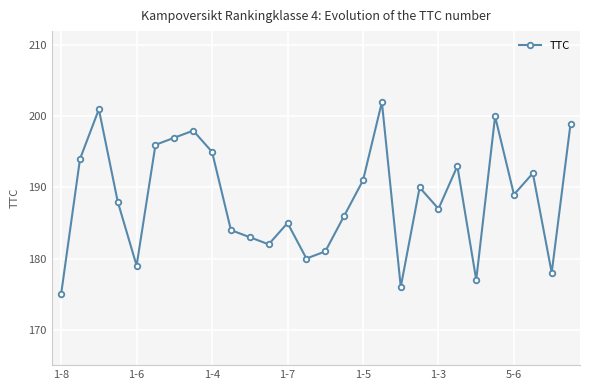

What is the minimum value shown in the chart?

175